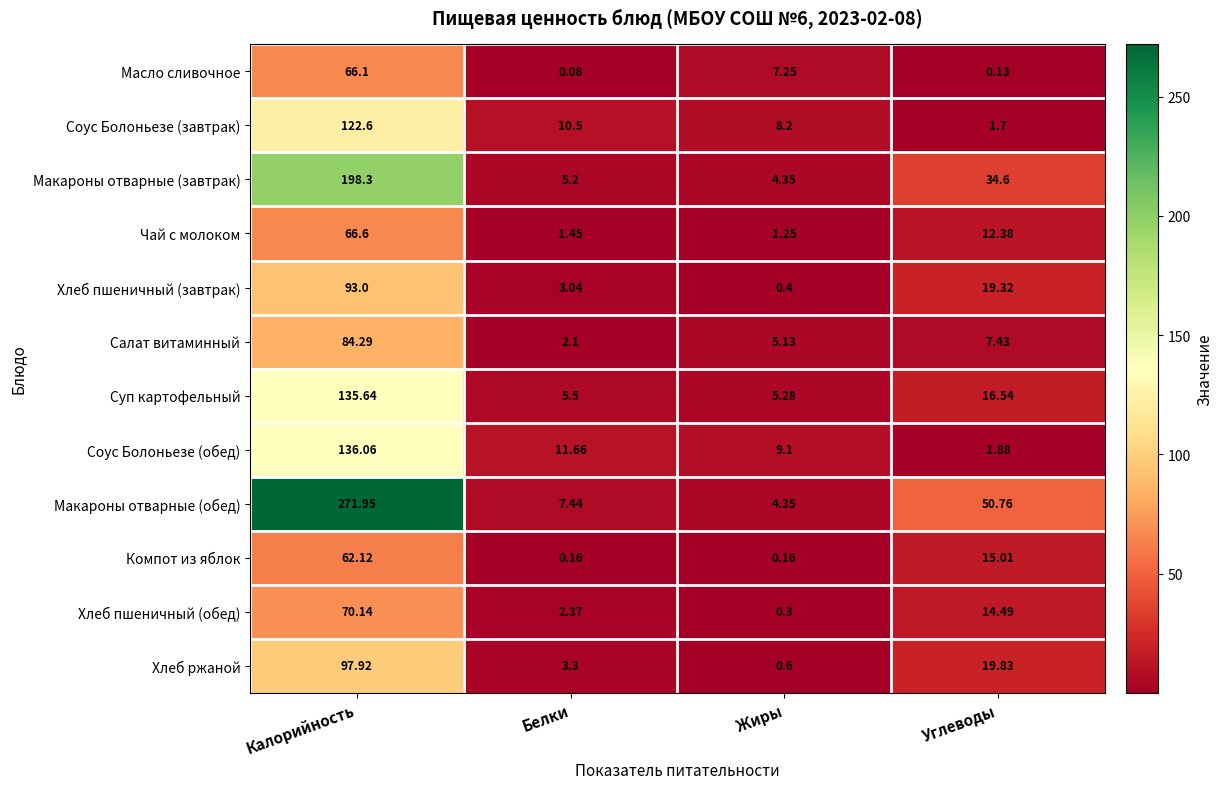

How many distinct data groups are displayed?

12